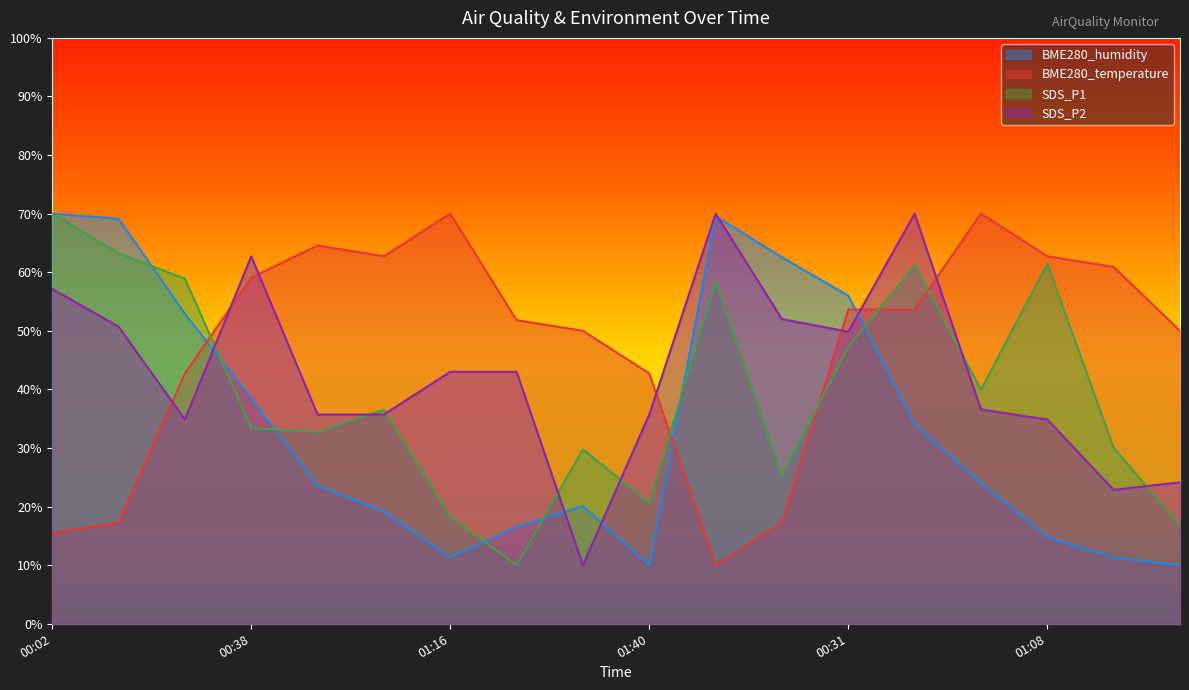

Reading left to right, extract all data points from this chart.

BME280_temperature: 15.5	17.3	42.7	59.1	64.5	62.7	70.0	51.8	50.0	42.7	10.0	17.3	53.6	53.6	70.0	62.7	60.9	50.0
BME280_humidity: 70.0	69.1	52.9	38.5	23.6	19.2	11.3	16.6	20.1	10.0	69.6	62.6	56.0	34.1	24.0	14.8	11.3	10.0
SDS_P1: 70.0	63.2	58.9	33.4	32.8	36.5	18.3	10.0	29.8	20.6	58.5	25.3	47.2	61.2	39.9	61.5	30.0	16.8
SDS_P2: 57.1	50.7	34.9	62.7	35.7	35.7	43.0	43.0	10.0	35.7	70.0	52.0	49.9	70.0	36.6	34.9	22.9	24.1